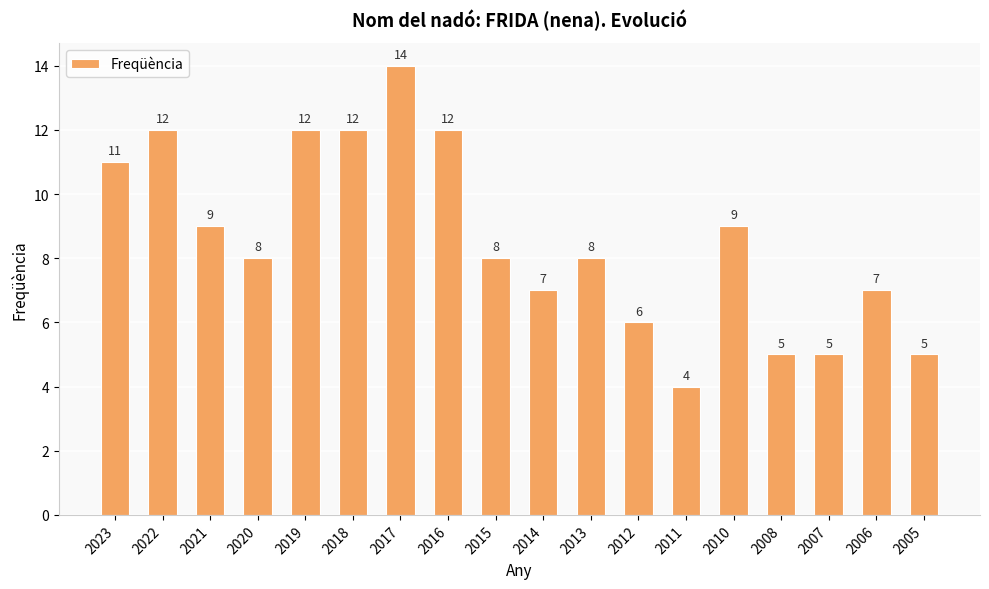

What is the sum of the values at 2020 and 2008?

13